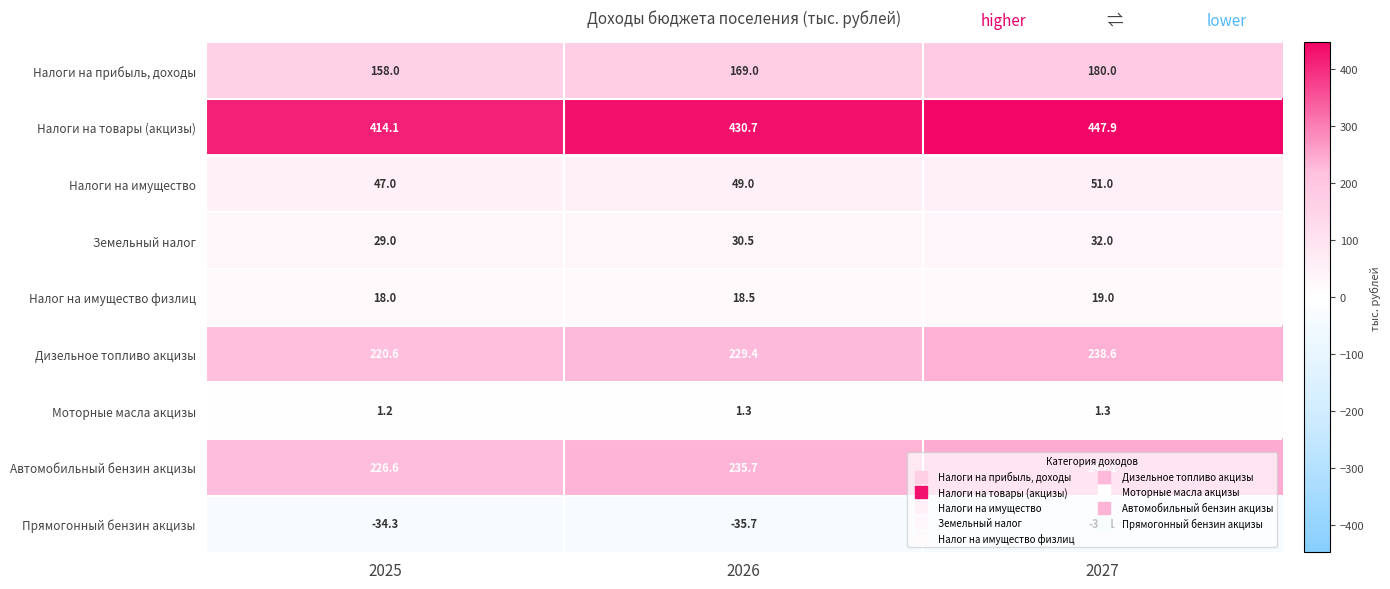

Count the number of categories in the chart.

3